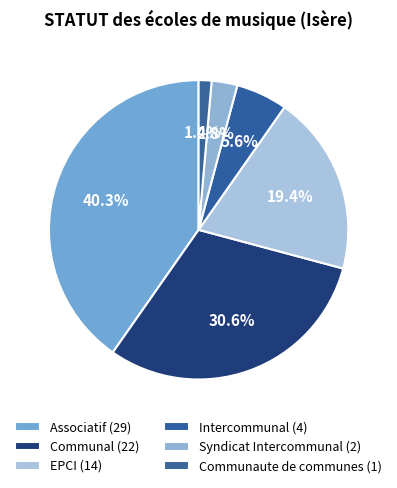

The Communaute de communes slice represents 1% of the pie. True or false?

True